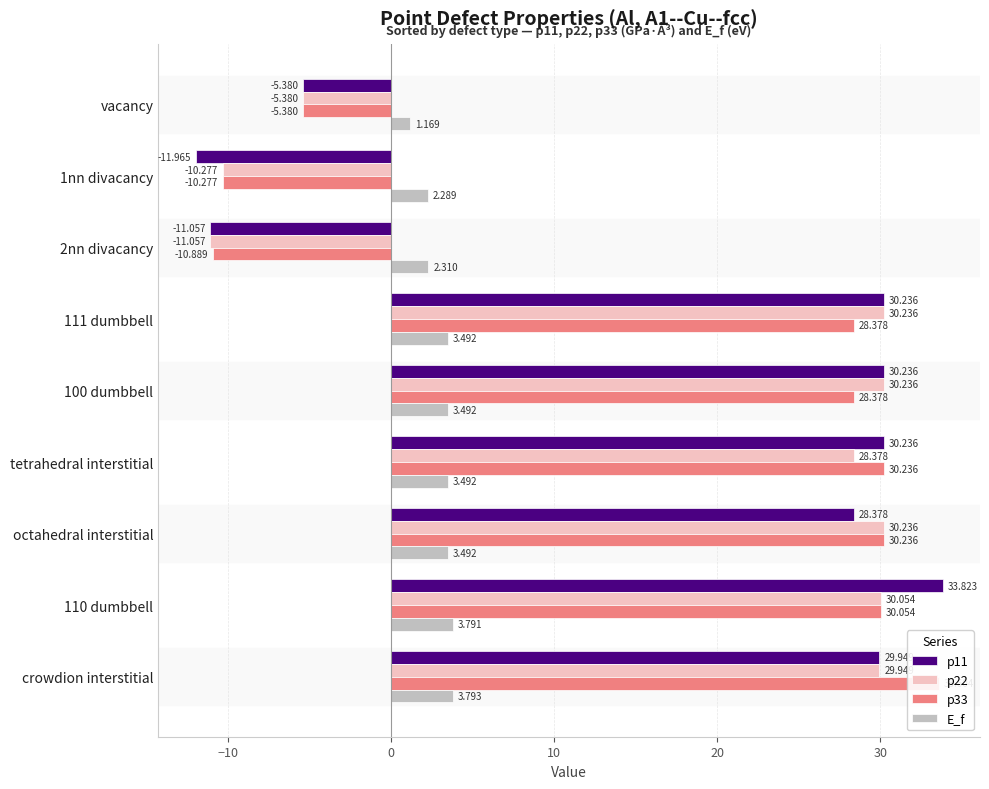

Which category has the highest value across all series?

110 dumbbell